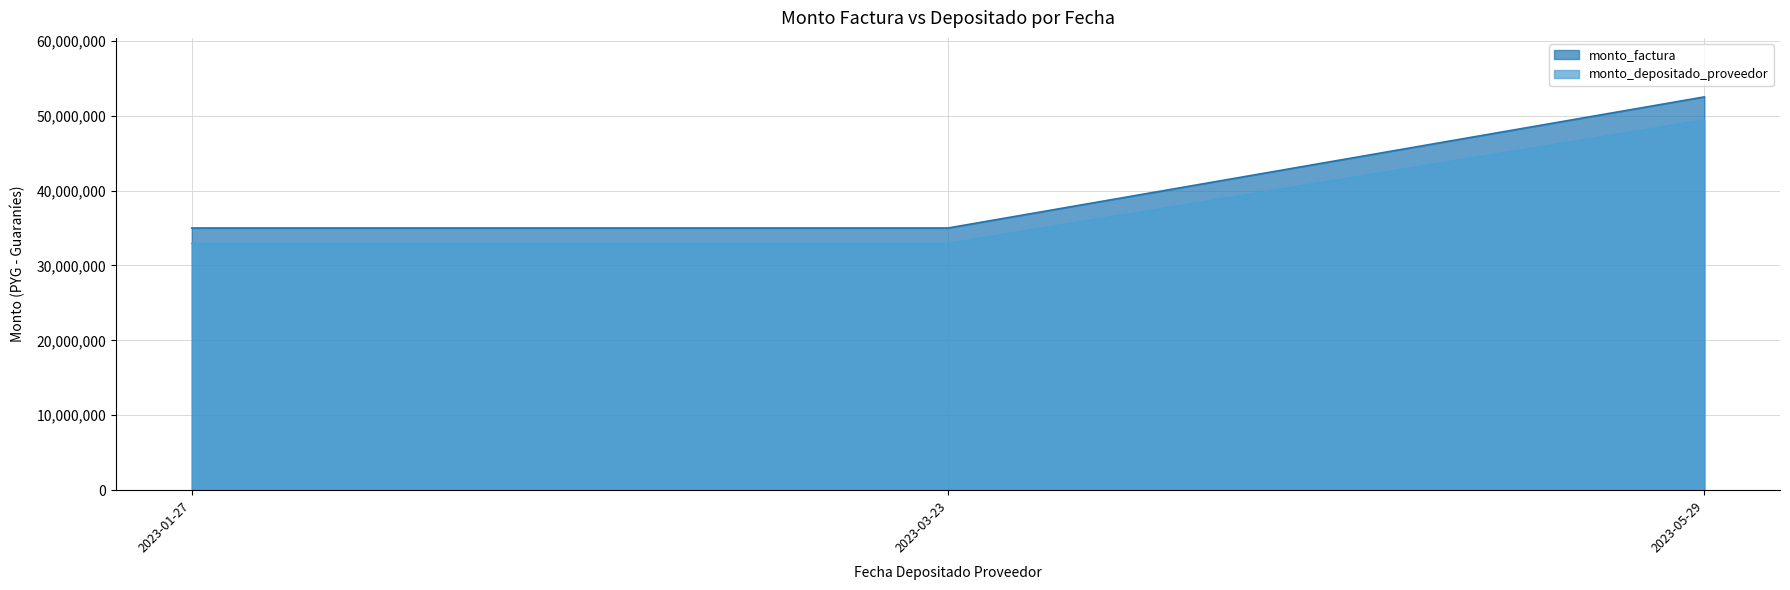

What is the maximum value for monto_depositado_proveedor?

49404886